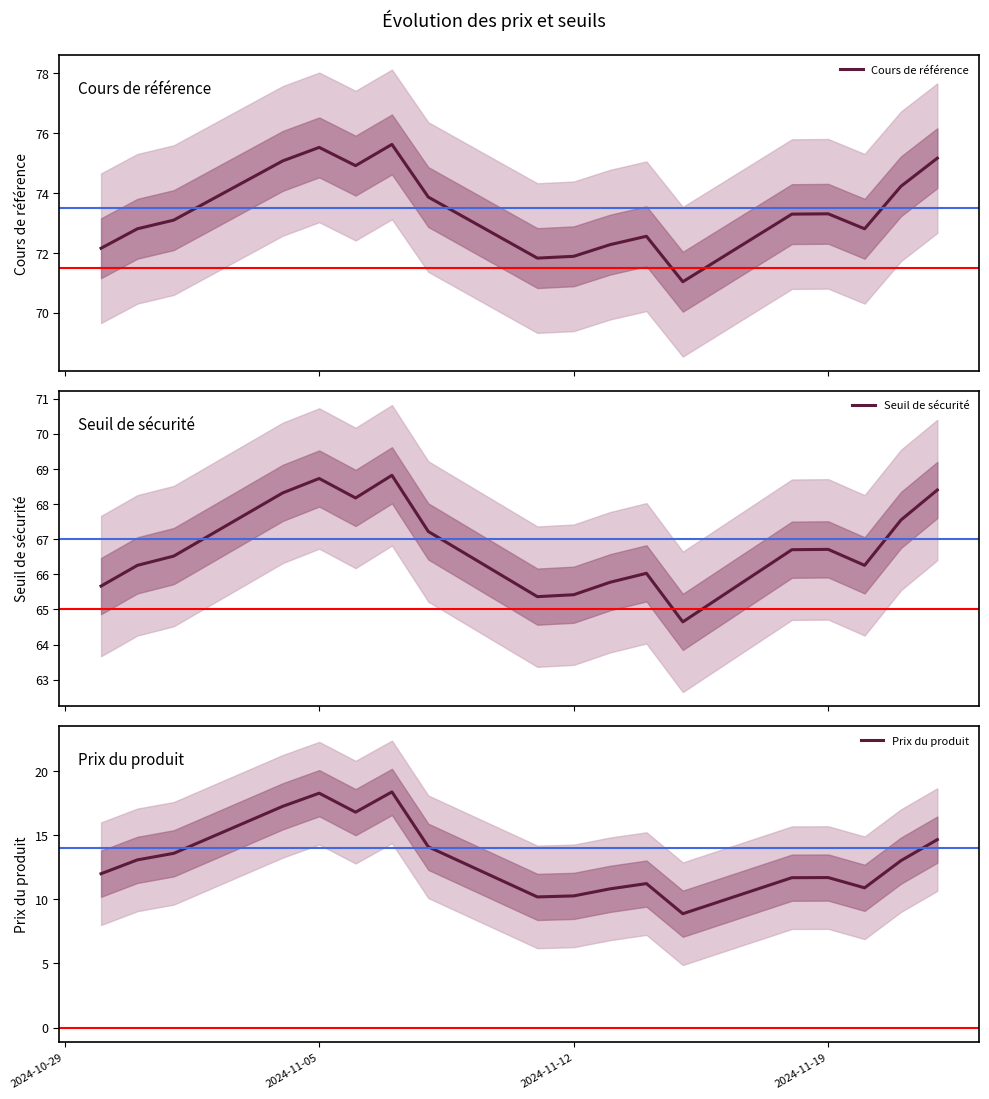

What is the lowest value of the Cours de référence series?

71.0